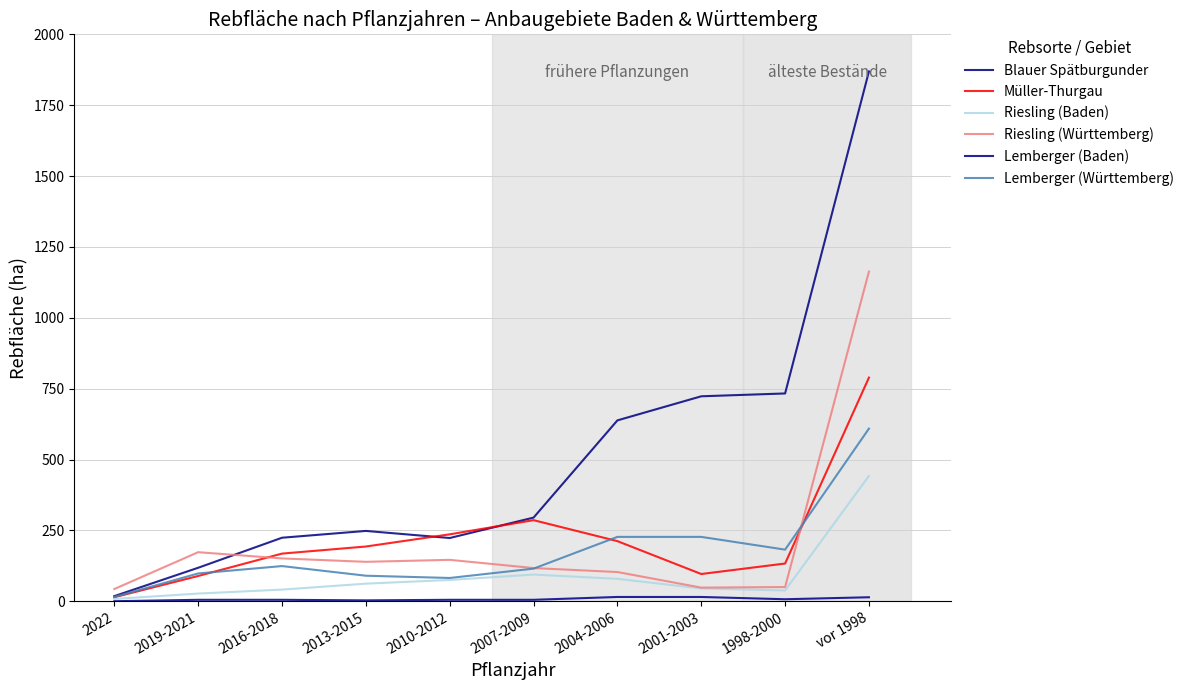

The value of Müller-Thurgau at 2004-2006 is 212. True or false?

True